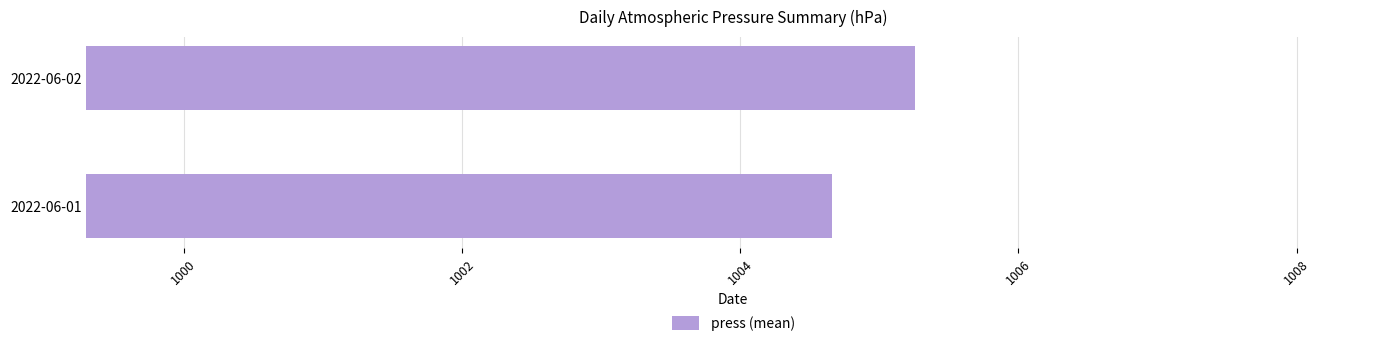

Reading bottom to top, list all the values displayed in this chart.

1004.7	1005.3